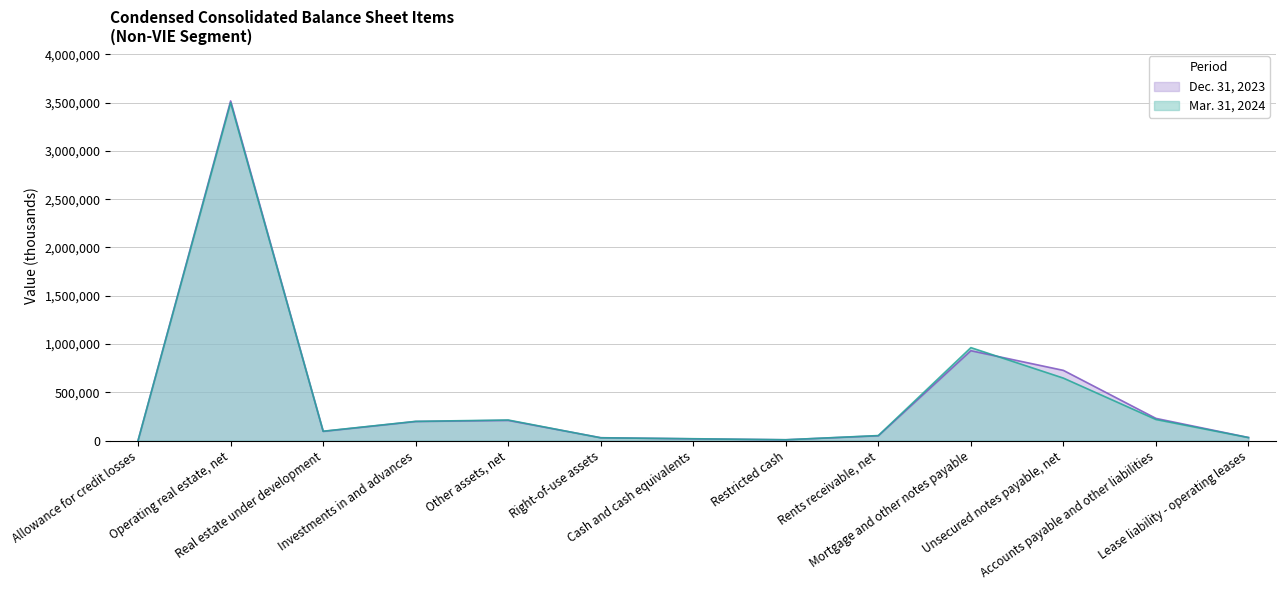

Reading right to left, list all the values displayed in this chart.

Mar. 31, 2024: 30620	218116	646524	962468	51532	8119	18795	28348	212699	198702	96594	3499695	1416
Dec. 31, 2023: 31580	229375	726727	930127	49504	7813	17481	29286	208460	197240	94799	3517281	1279